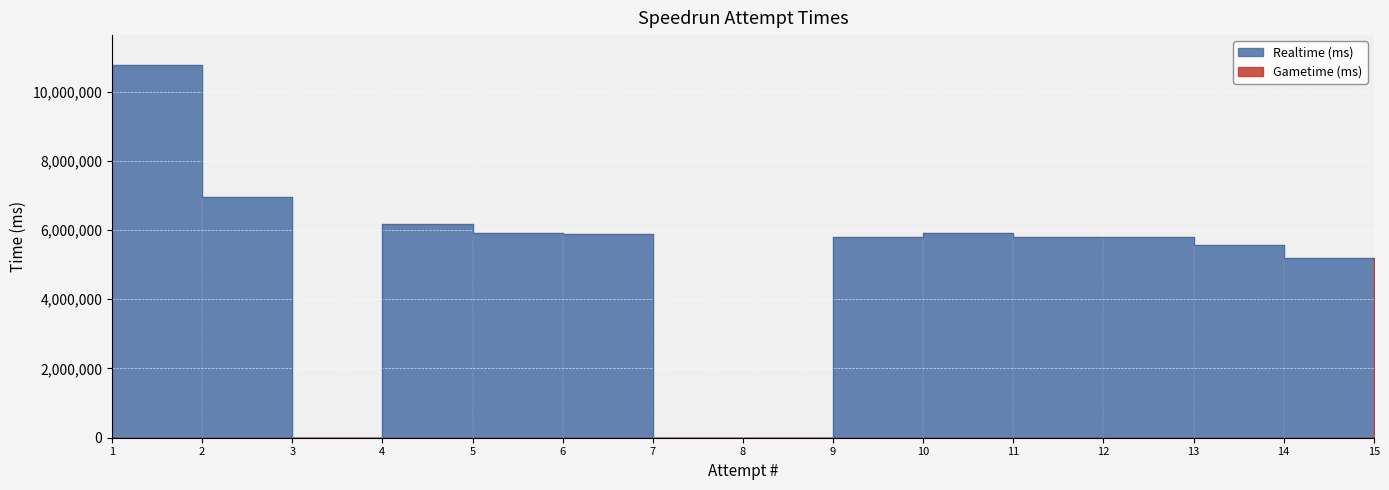

True or false: Realtime (ms) and Gametime (ms) intersect in this chart.

False